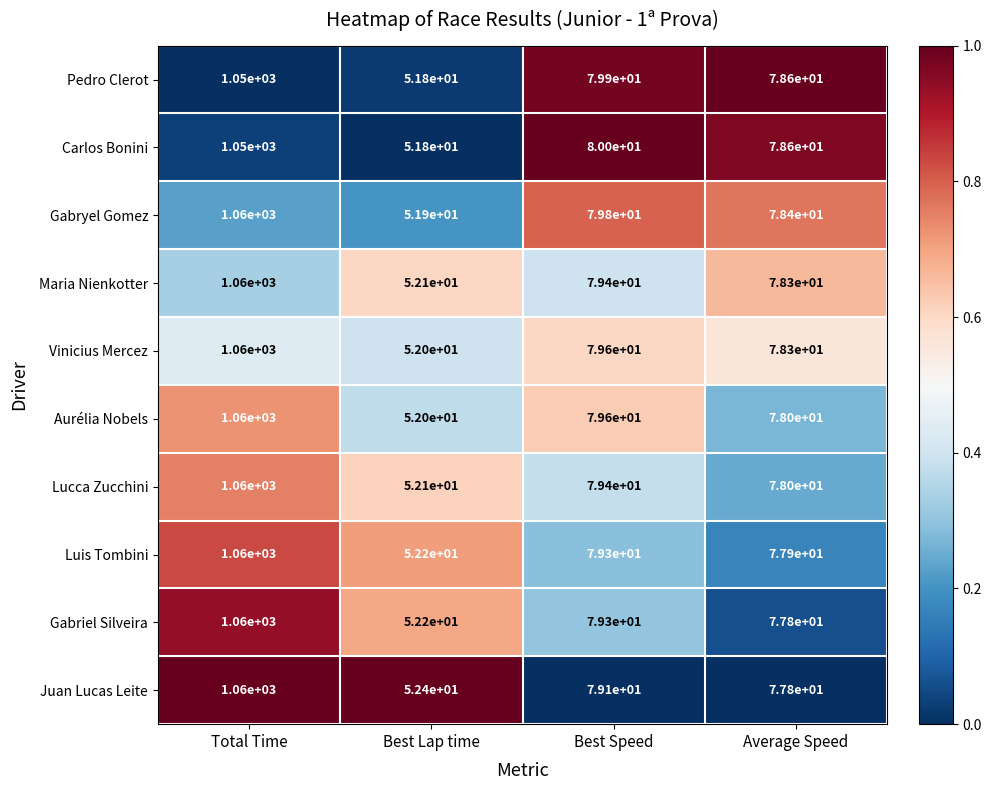

List the labels in order of Luis Tombini value, smallest first.

Best Lap time, Average Speed, Best Speed, Total Time